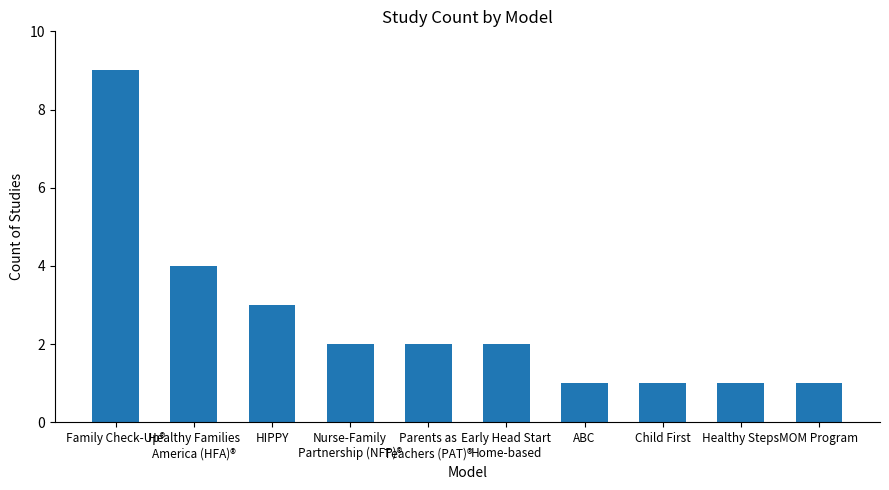

What is the greatest value displayed?

9